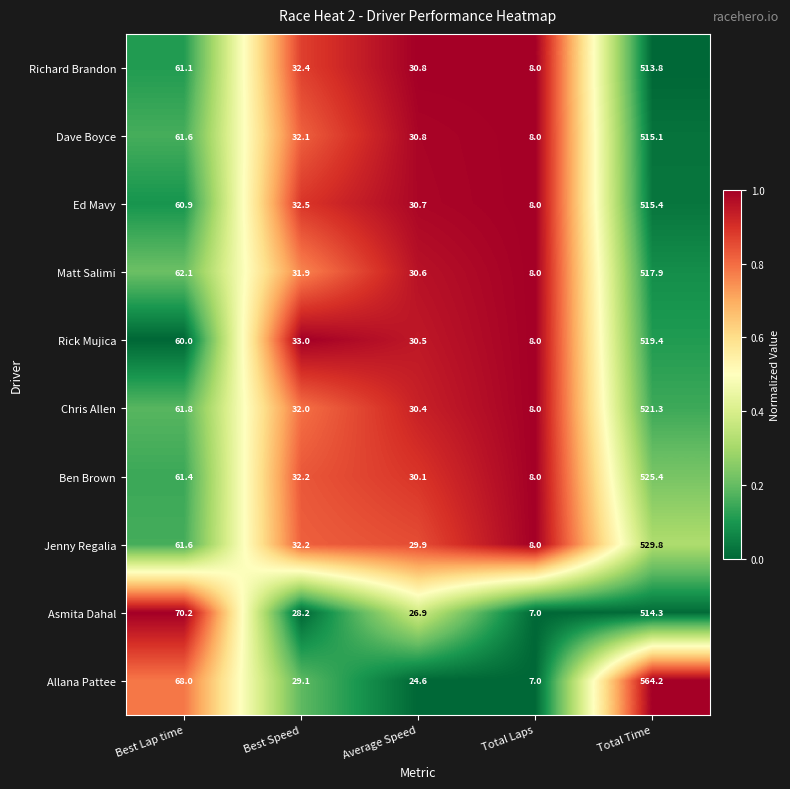

The value of Allana Pattee at Best Lap time is 108.9. True or false?

False